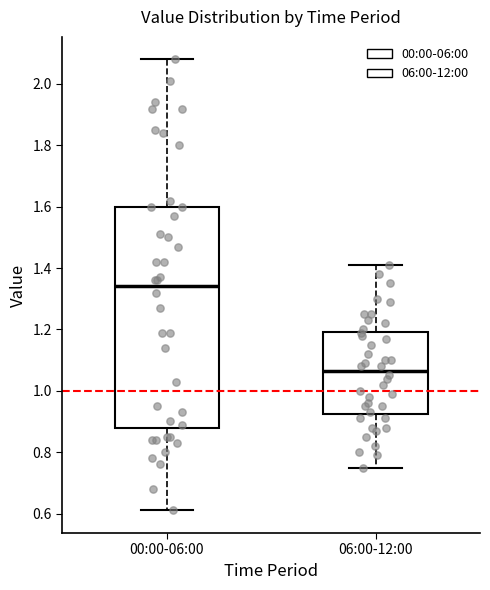

Which box's median line is the lowest?

06:00-12:00